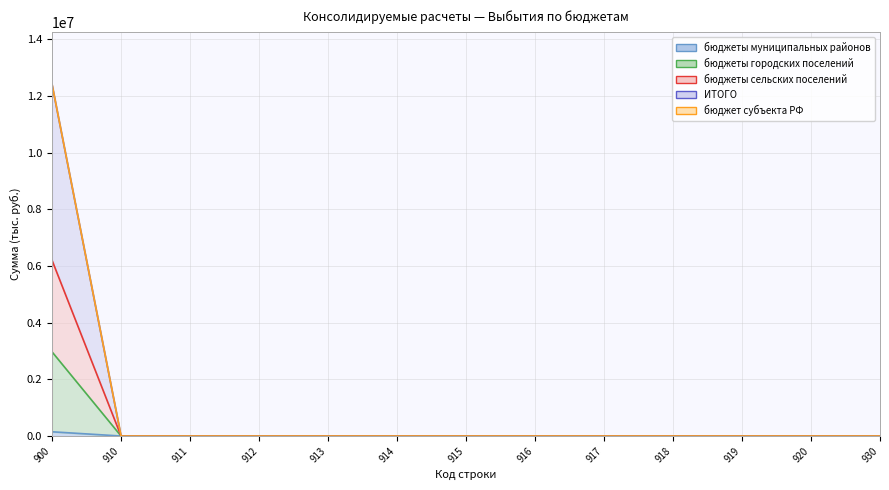

Is the value of ИТОГО at 920 greater than the value of бюджеты городских поселений at 900?

No